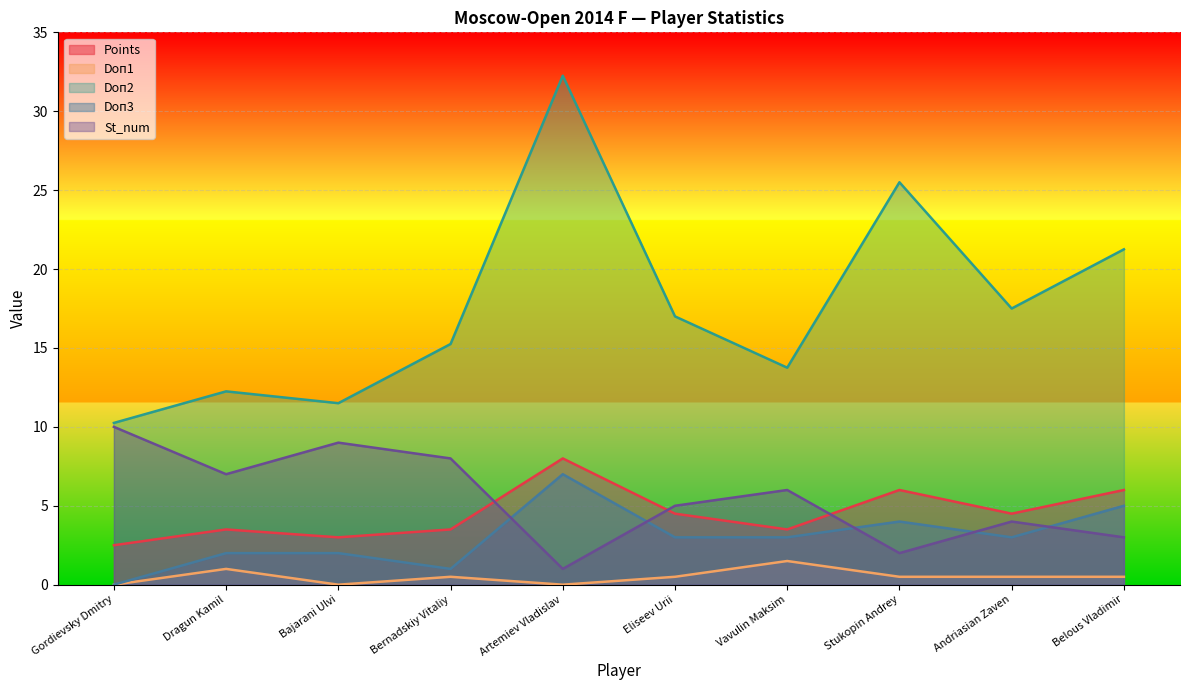

Reading left to right, extract all data points from this chart.

Points: Gordievsky Dmitry=2.5	Dragun Kamil=3.5	Bajarani Ulvi=3.0	Bernadskiy Vitaliy=3.5	Artemiev Vladislav=8.0	Eliseev Urii=4.5	Vavulin Maksim=3.5	Stukopin Andrey=6.0	Andriasian Zaven=4.5	Belous Vladimir=6.0
Doп1: Gordievsky Dmitry=0.0	Dragun Kamil=1.0	Bajarani Ulvi=0.0	Bernadskiy Vitaliy=0.5	Artemiev Vladislav=0.0	Eliseev Urii=0.5	Vavulin Maksim=1.5	Stukopin Andrey=0.5	Andriasian Zaven=0.5	Belous Vladimir=0.5
Doп2: Gordievsky Dmitry=10.2	Dragun Kamil=12.2	Bajarani Ulvi=11.5	Bernadskiy Vitaliy=15.2	Artemiev Vladislav=32.2	Eliseev Urii=17.0	Vavulin Maksim=13.8	Stukopin Andrey=25.5	Andriasian Zaven=17.5	Belous Vladimir=21.2
Doп3: Gordievsky Dmitry=0.0	Dragun Kamil=2.0	Bajarani Ulvi=2.0	Bernadskiy Vitaliy=1.0	Artemiev Vladislav=7.0	Eliseev Urii=3.0	Vavulin Maksim=3.0	Stukopin Andrey=4.0	Andriasian Zaven=3.0	Belous Vladimir=5.0
St_num: Gordievsky Dmitry=10.0	Dragun Kamil=7.0	Bajarani Ulvi=9.0	Bernadskiy Vitaliy=8.0	Artemiev Vladislav=1.0	Eliseev Urii=5.0	Vavulin Maksim=6.0	Stukopin Andrey=2.0	Andriasian Zaven=4.0	Belous Vladimir=3.0